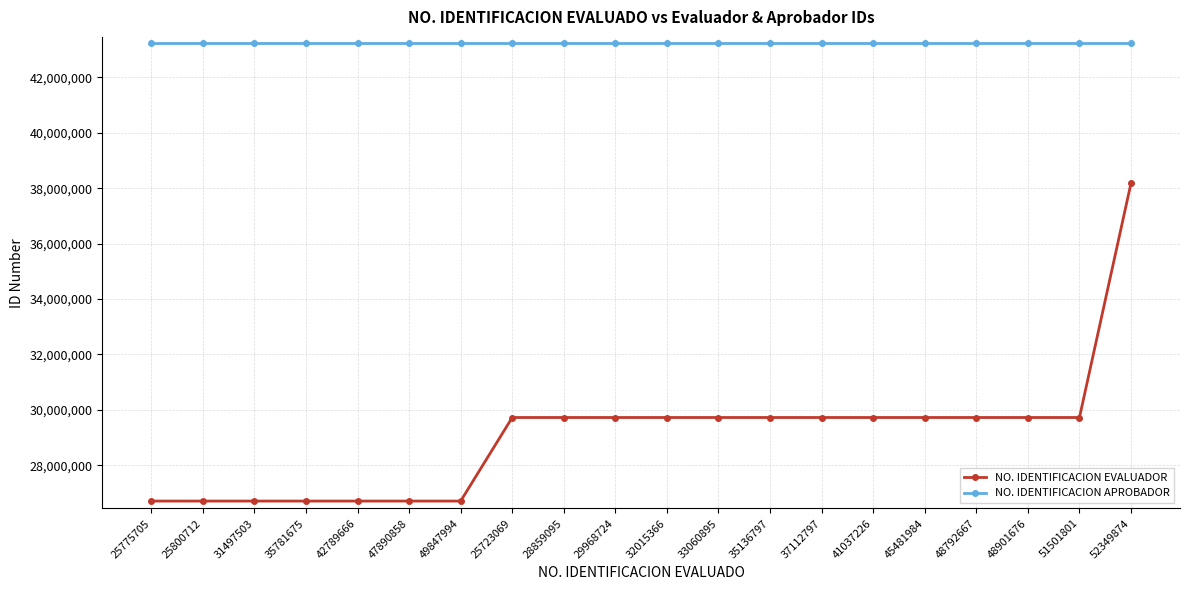

Reading left to right, list all the values displayed in this chart.

NO. IDENTIFICACION EVALUADOR: 26711536	26711536	26711536	26711536	26711536	26711536	26711536	29726156	29726156	29726156	29726156	29726156	29726156	29726156	29726156	29726156	29726156	29726156	29726156	38181262
NO. IDENTIFICACION APROBADOR: 43241067	43241067	43241067	43241067	43241067	43241067	43241067	43241067	43241067	43241067	43241067	43241067	43241067	43241067	43241067	43241067	43241067	43241067	43241067	43241067